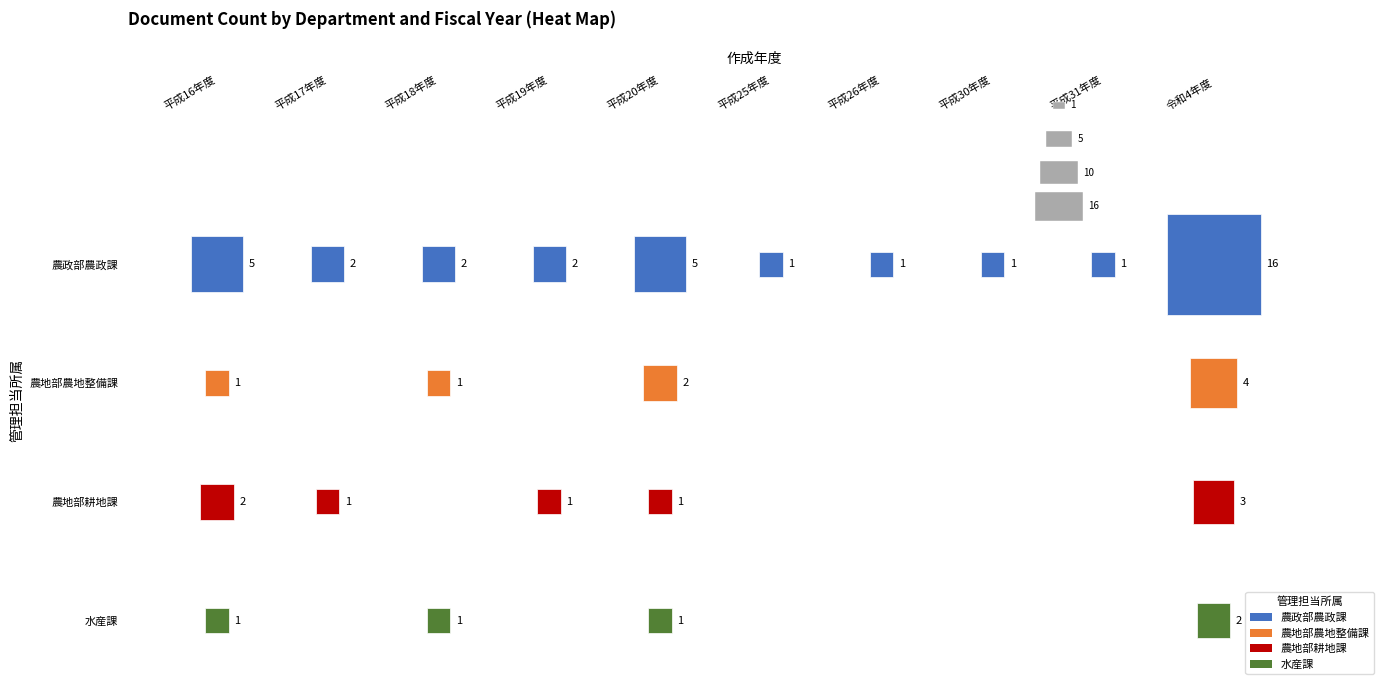

What is the average value of the 農地部耕地課 series?

1